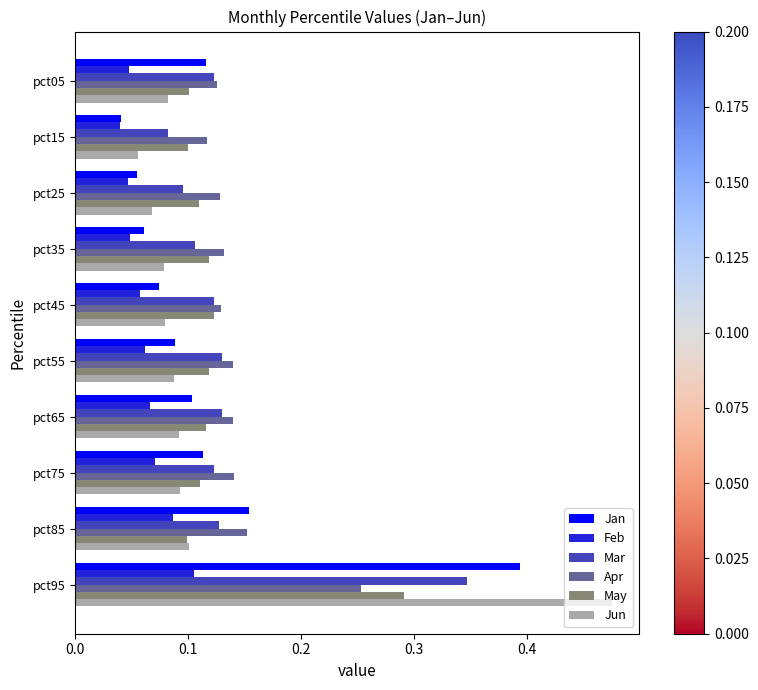

Which category has the highest value in the Jun series?

pct95